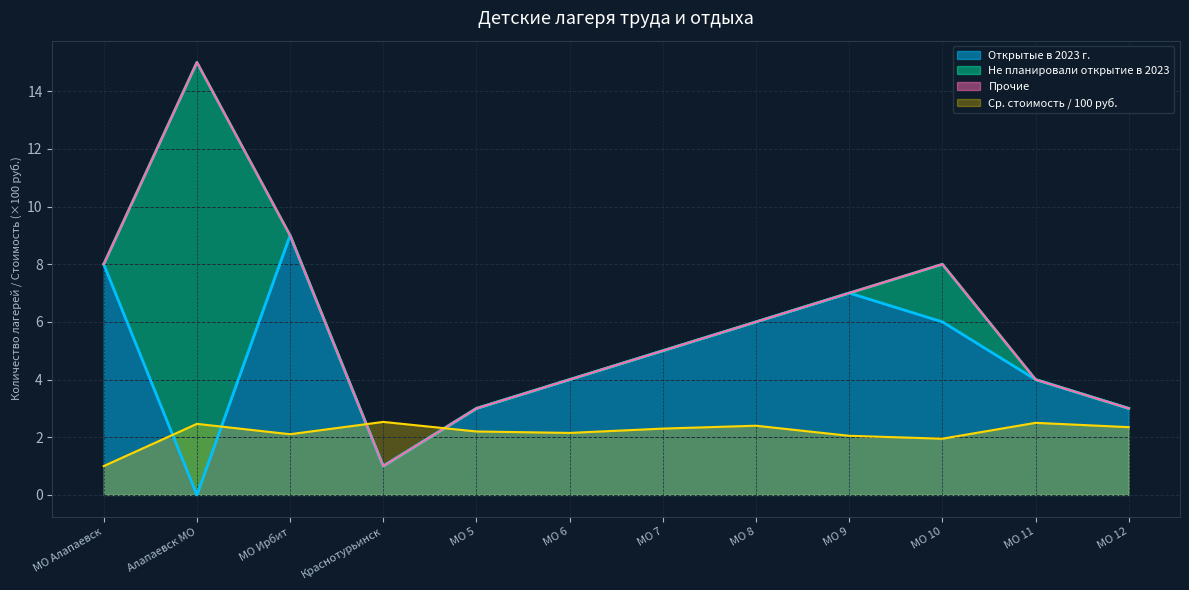

What is the lowest value of the Ср. стоимость / 100 руб. series?

1.0